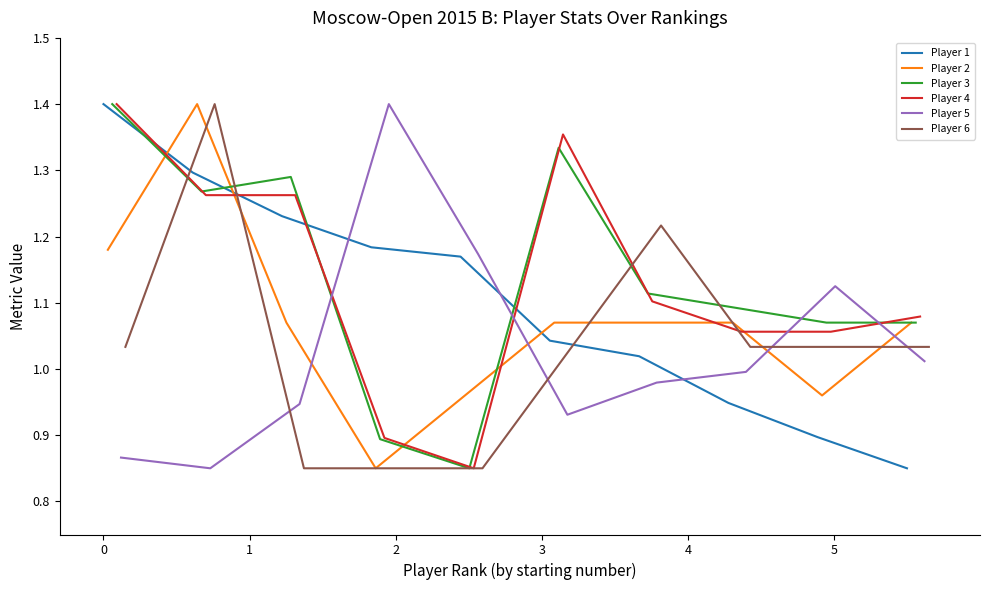

What is the highest value of the Player 3 series?

1.4